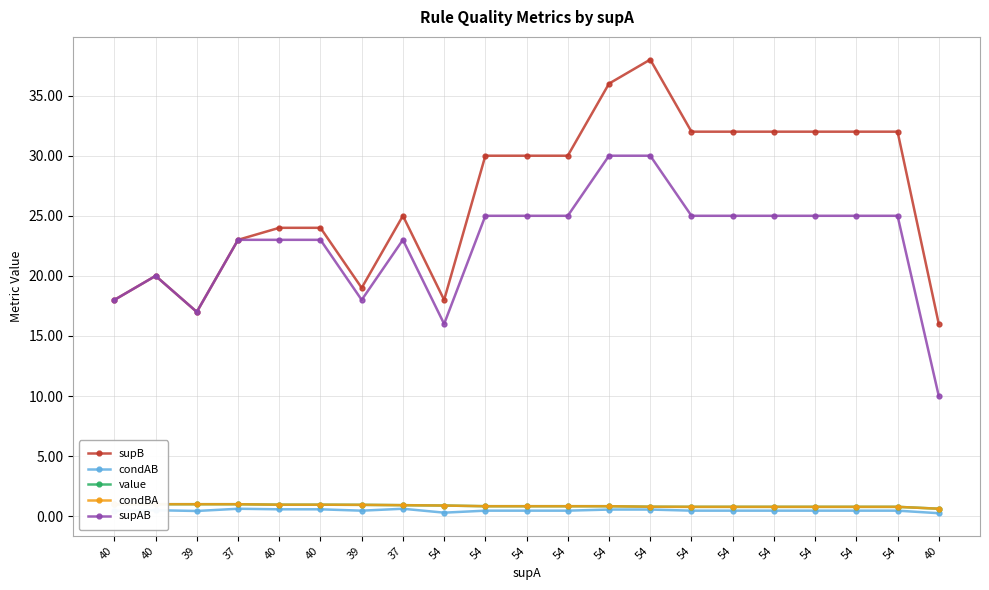

The condBA series shows 0.9 at 39. True or false?

True